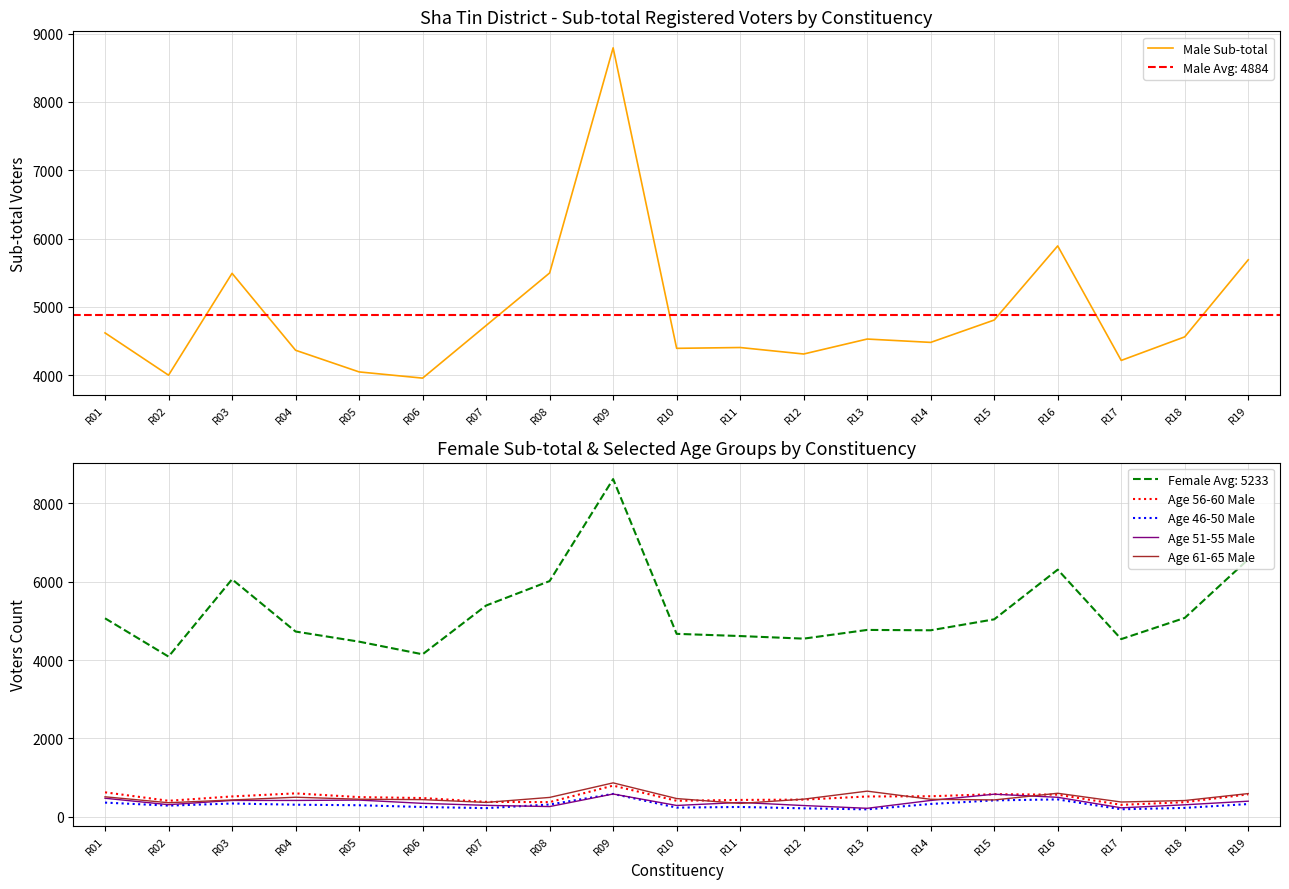

How many lines are shown in the chart?

5